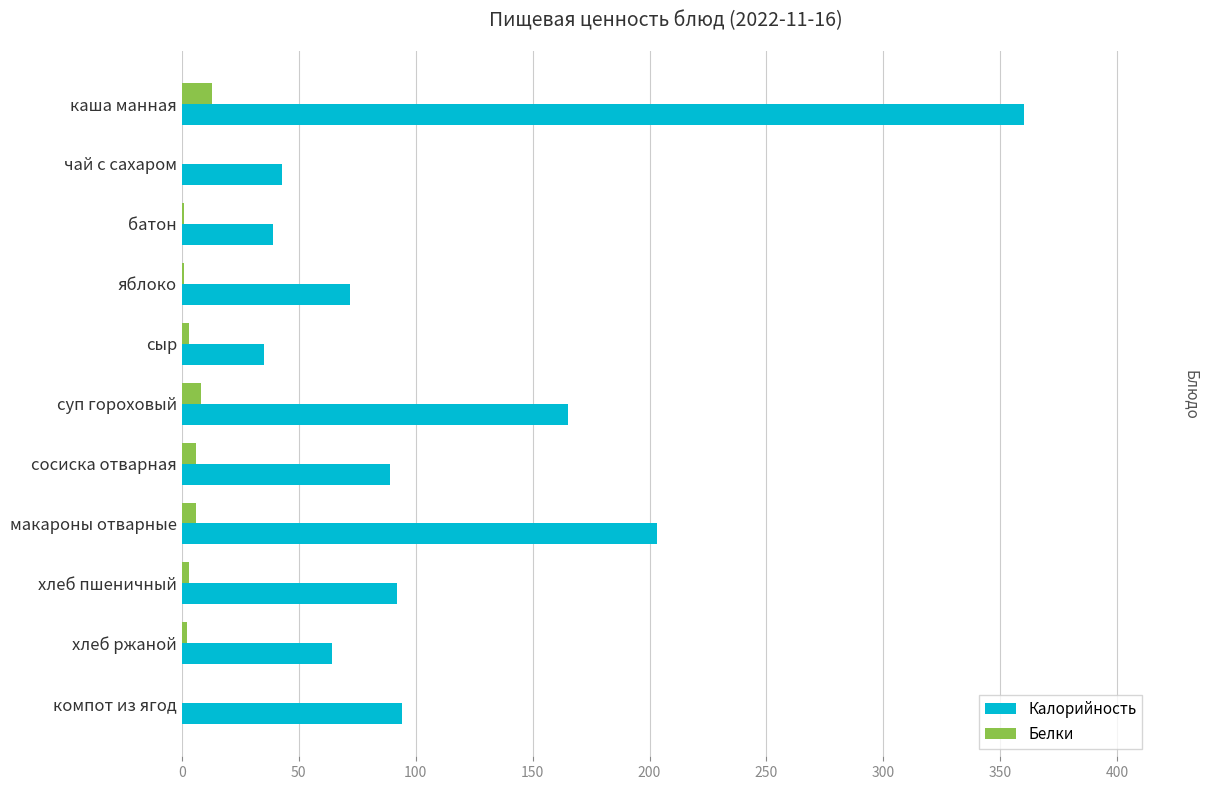

Which series has the largest total across all categories?

Калорийность